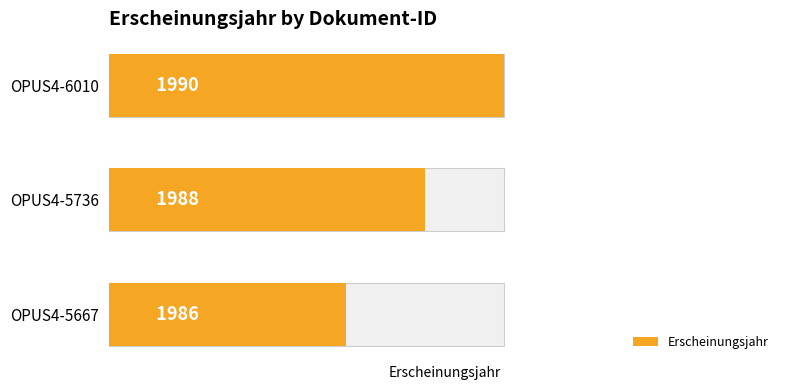

Between OPUS4-6010 and OPUS4-5736, which is larger?

OPUS4-6010